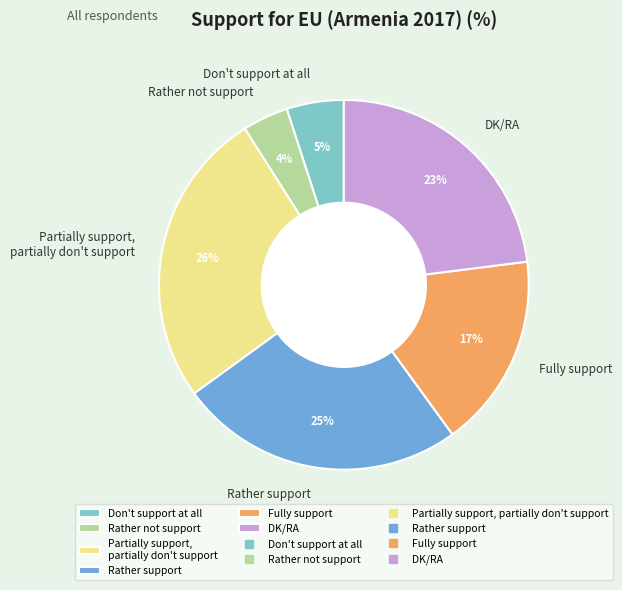

Approximately how many times larger is the value at Partially support, partially don't support compared to Rather support?

1.0